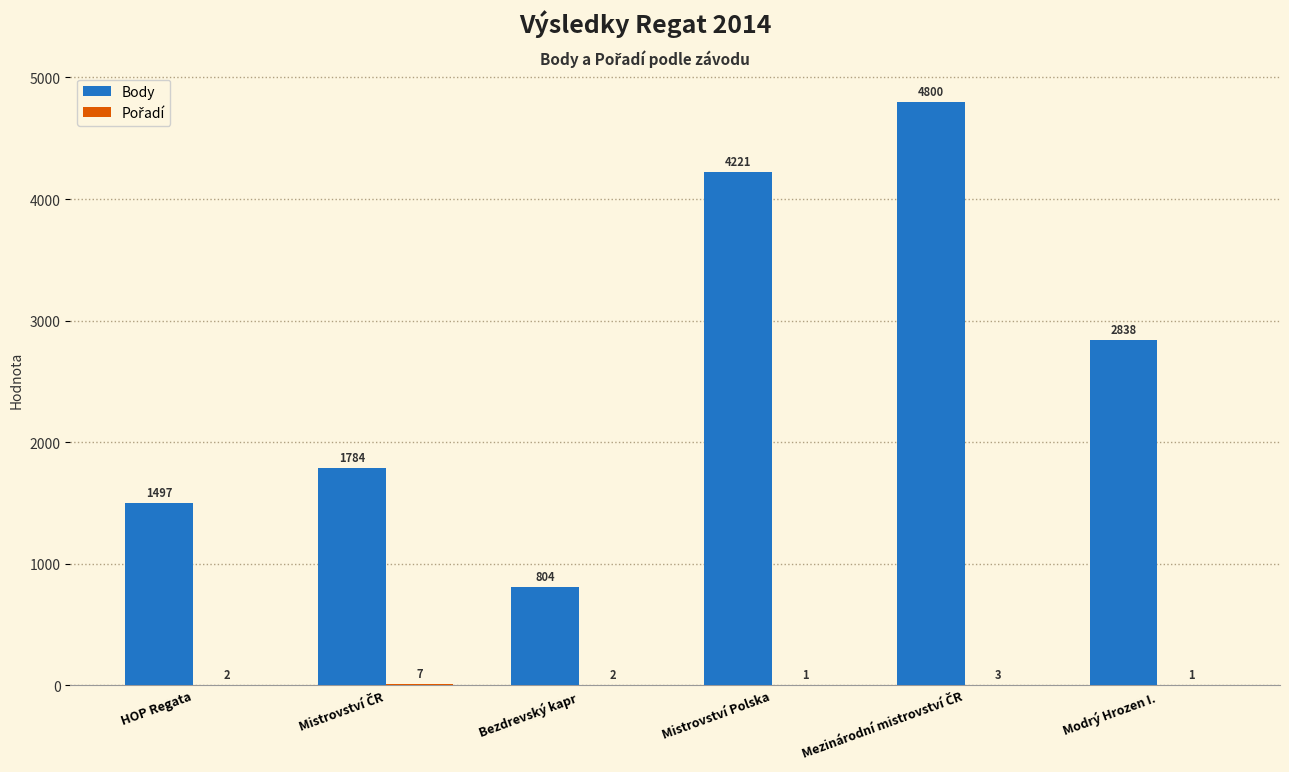

What is the maximum value shown in the chart?

4800